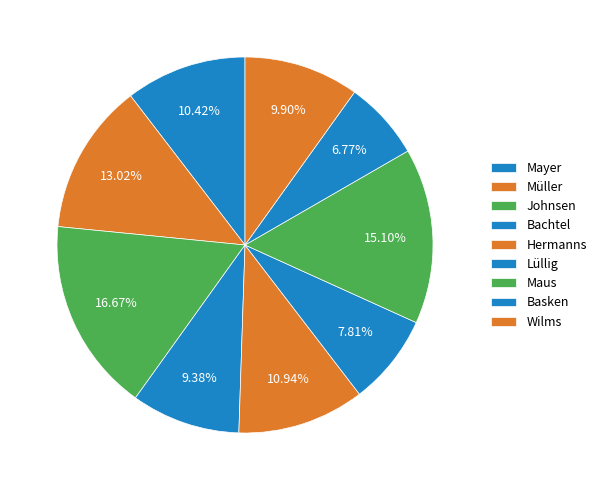

How many slices are in this pie chart?

9